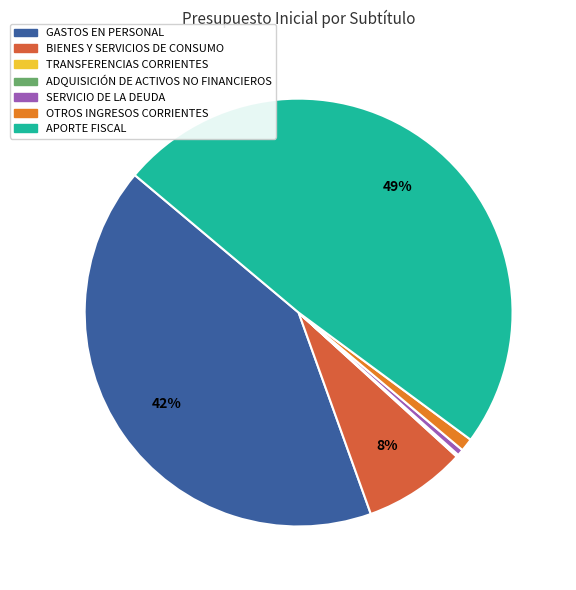

Which slice is the largest?

APORTE FISCAL